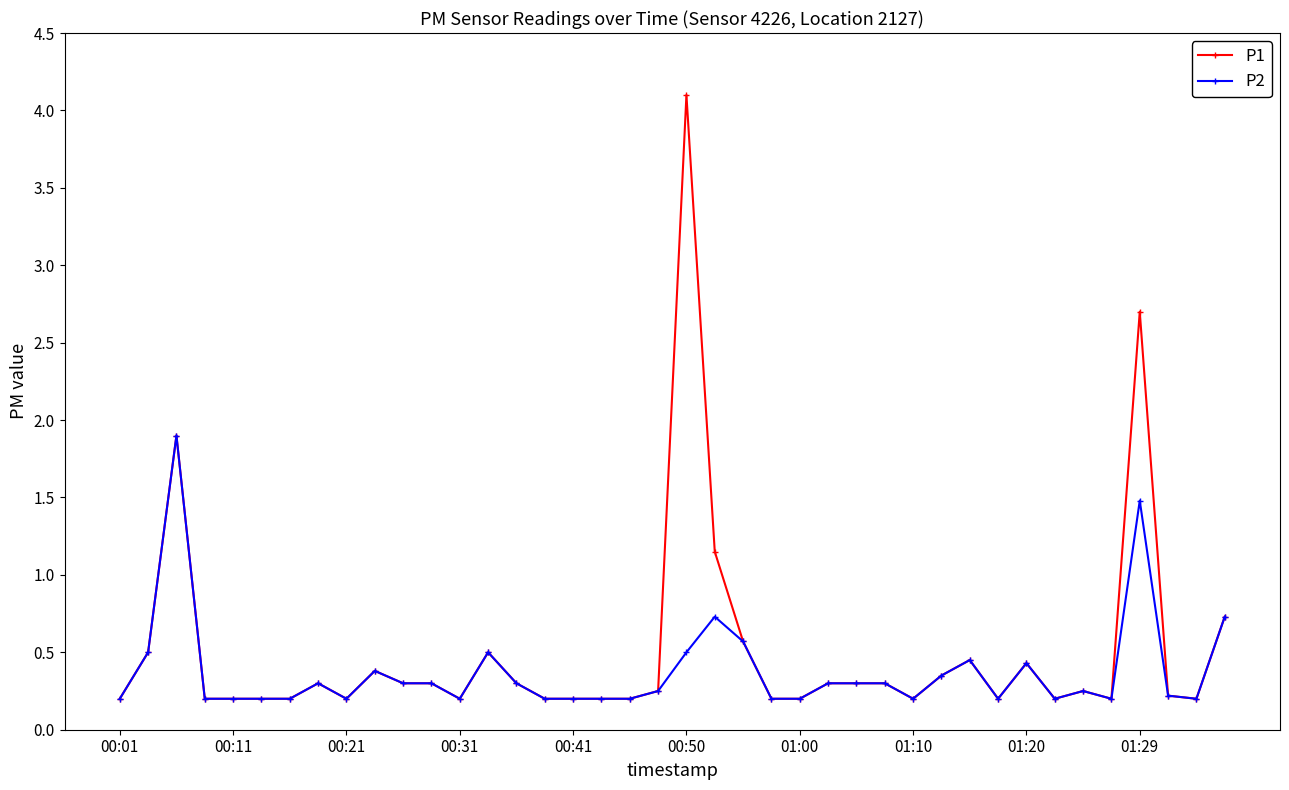

What is the value of the P2 point at the 37th from the left?

1.5